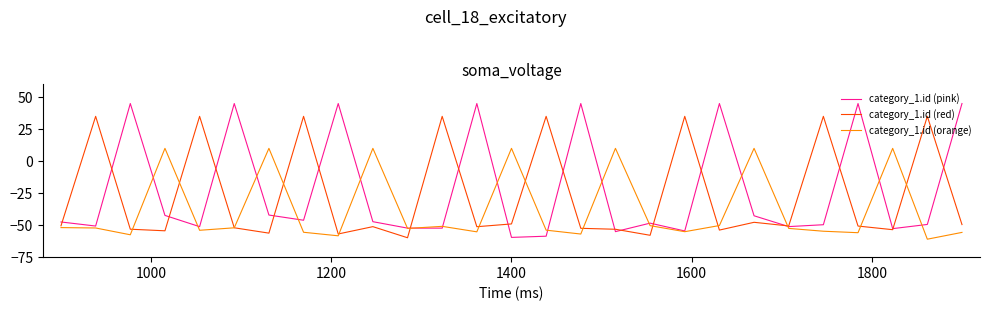

Rank the series by their maximum value, from lowest to highest.

category_1.id (orange), category_1.id (red), category_1.id (pink)